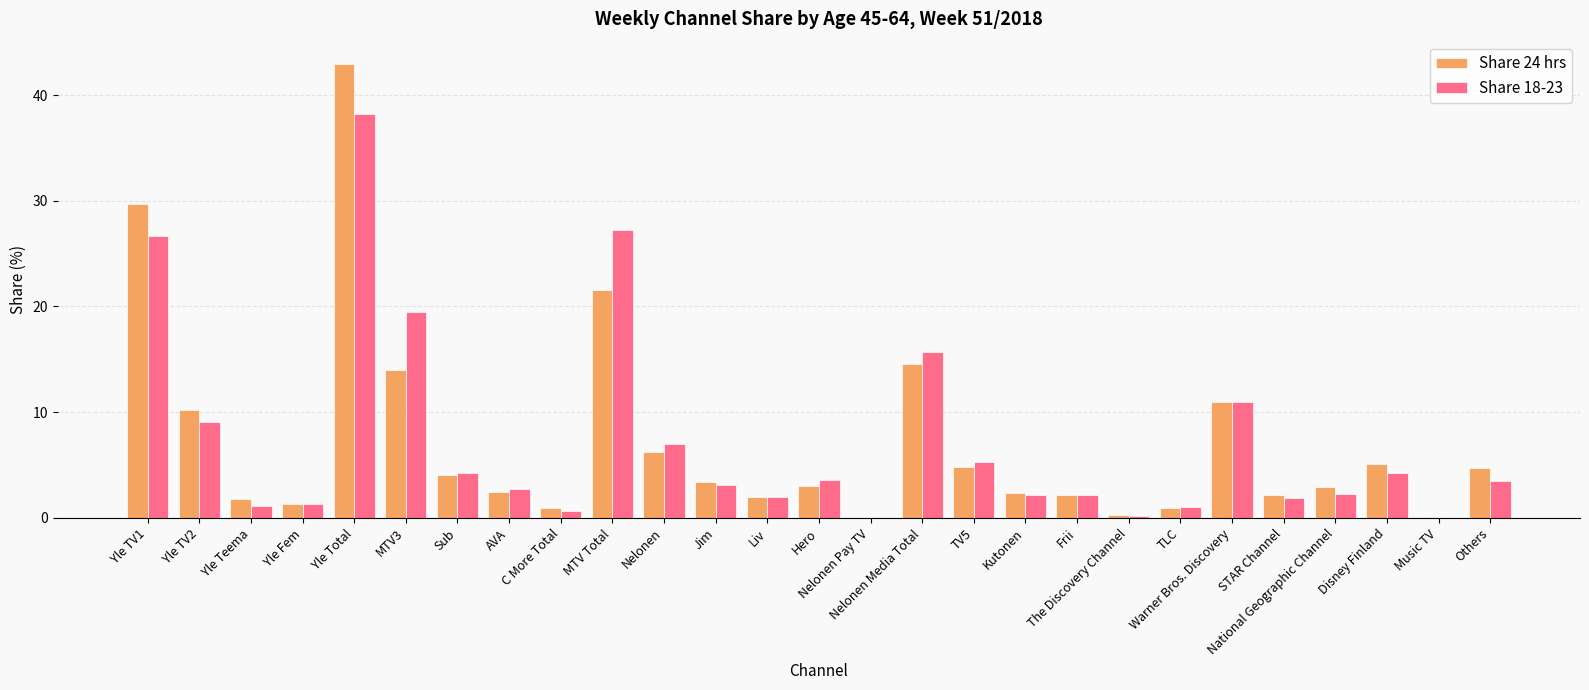

What is the highest value of the Share 24 hrs series?

42.9